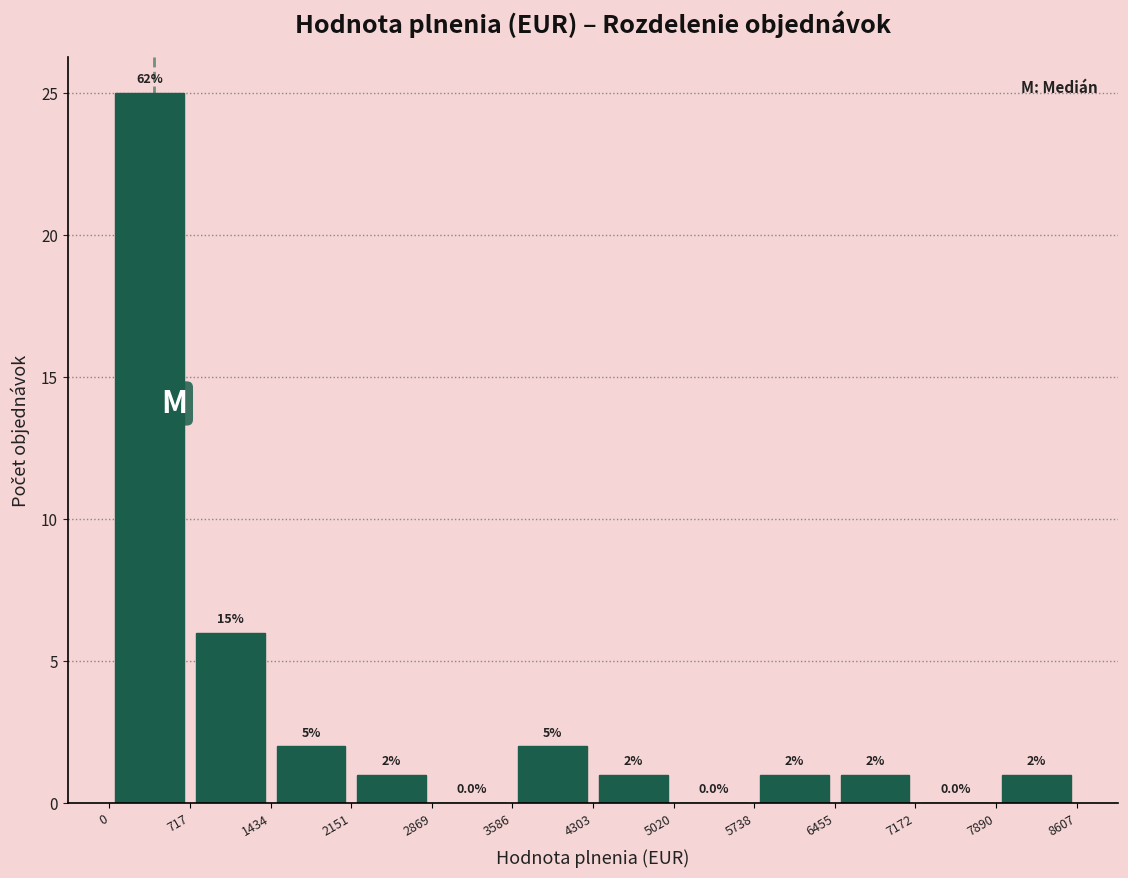

Over which range of the x-axis is the bar tallest?

0 to 717